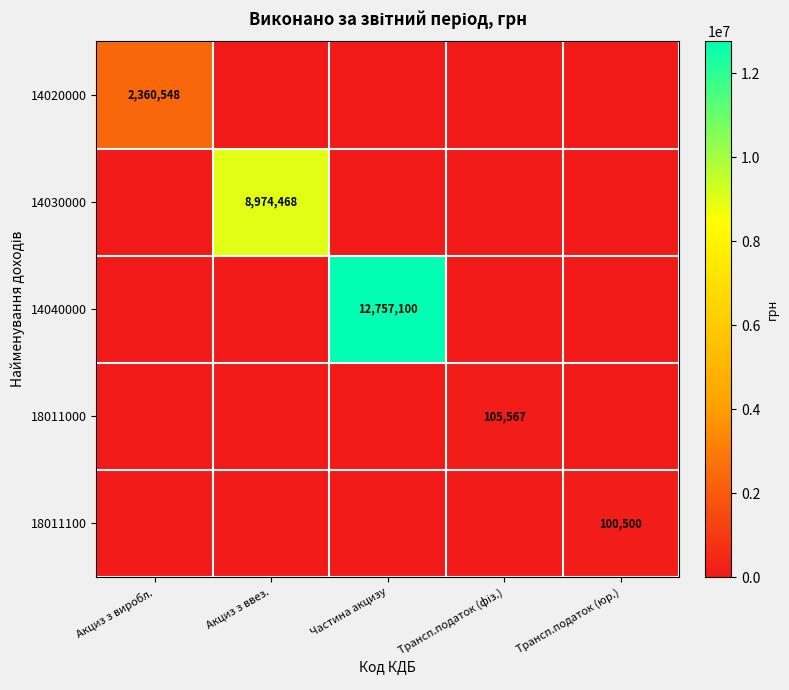

What is the sum of the 14040000 values at Частина акцизу and Акциз з ввез.?

12757100.0